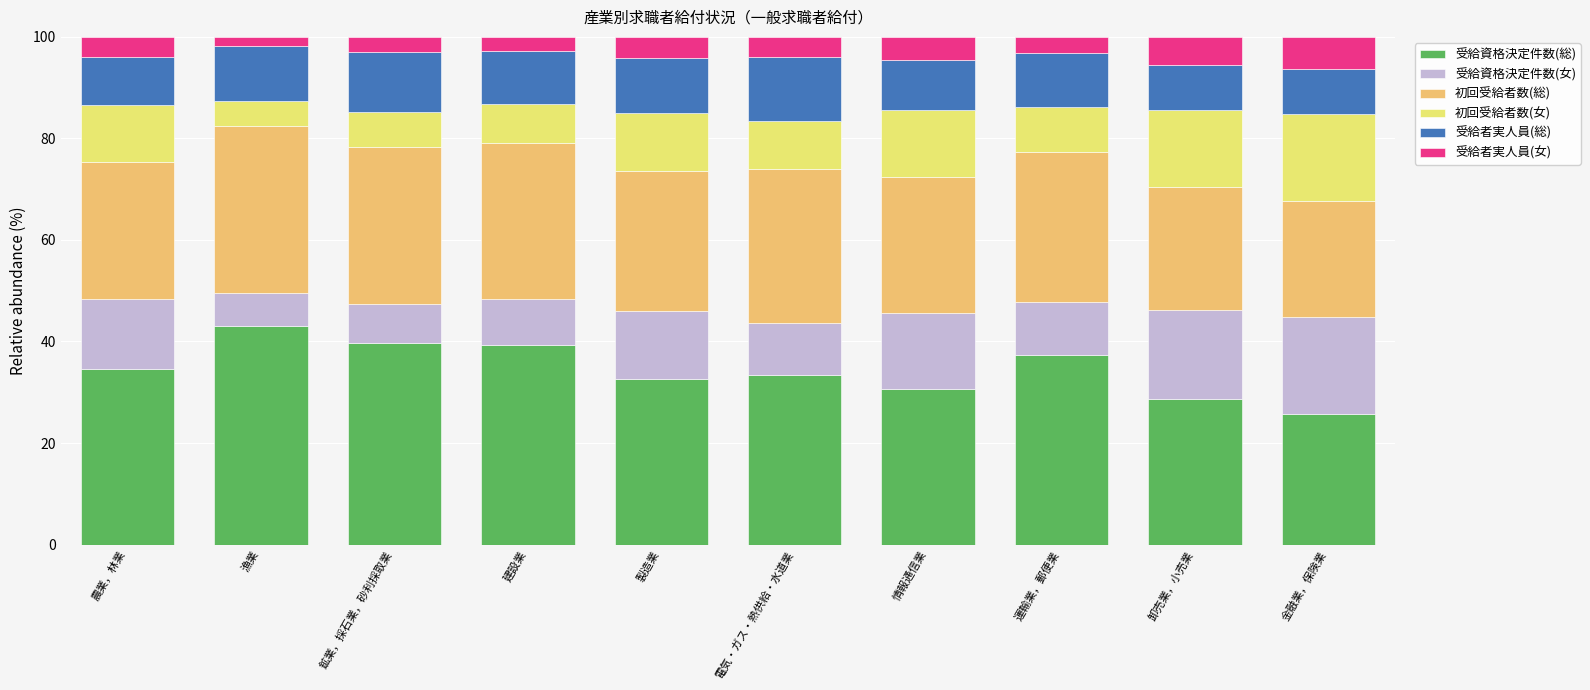

How many categories are shown in the chart?

10